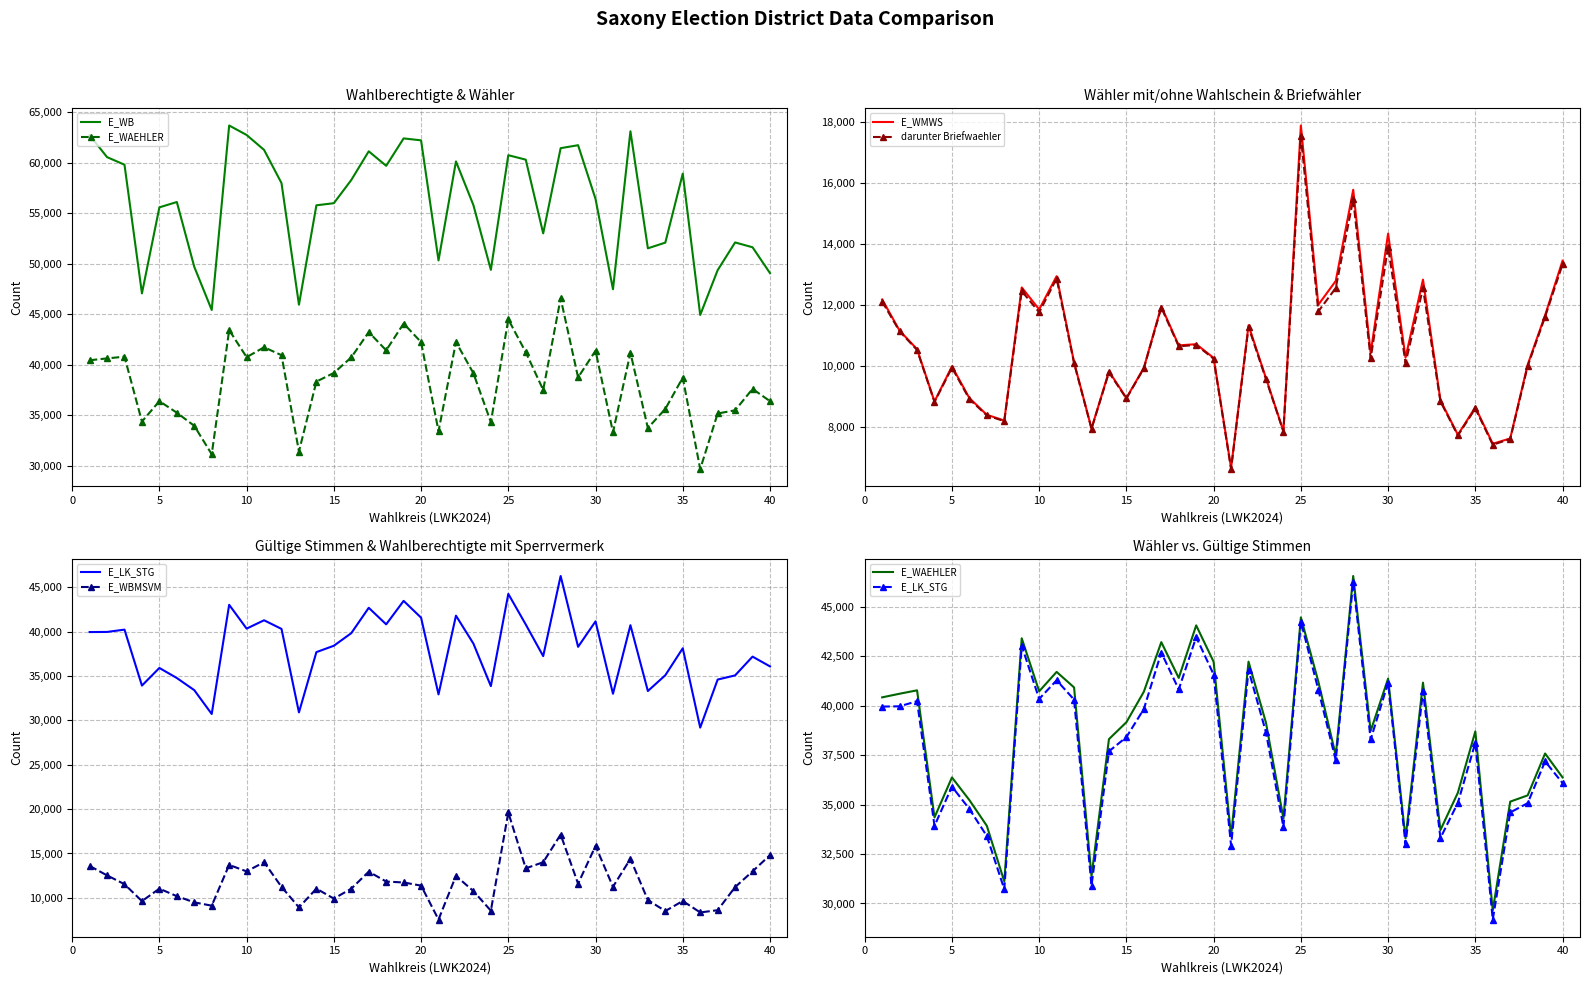

What is the maximum value for E_WMWS?

17880